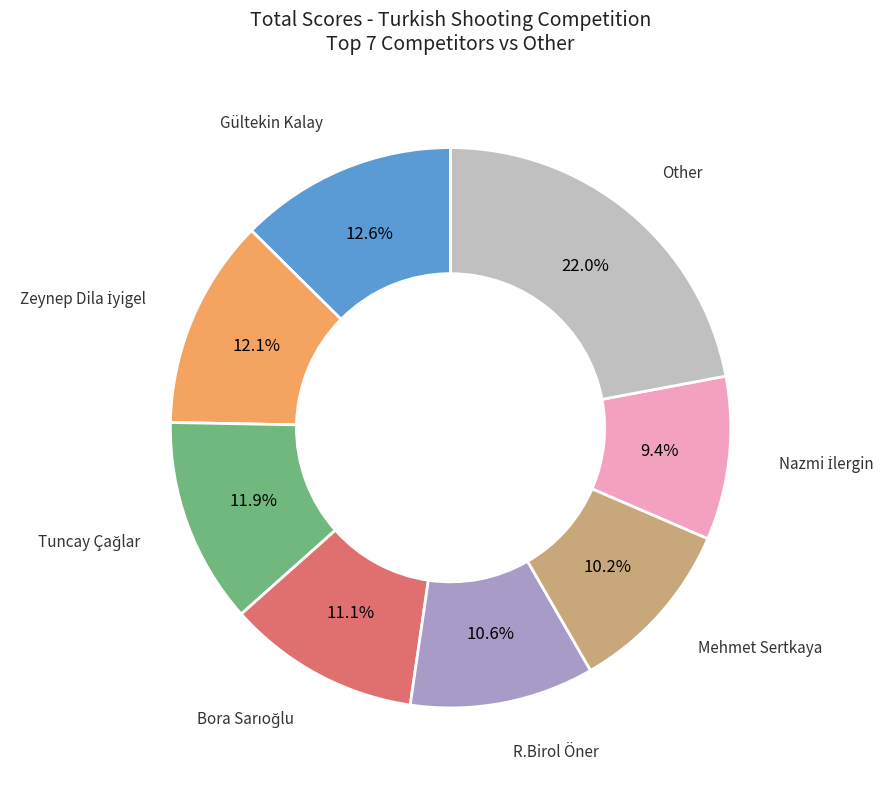

To the nearest percent, what is the difference between the largest and smallest slice percentages?

13%